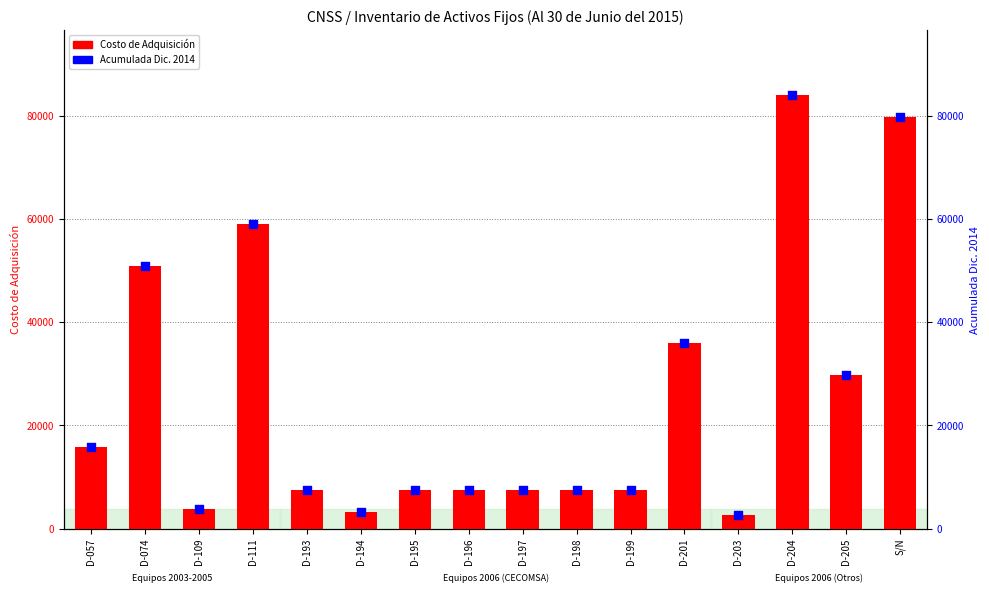

What is the total value across all series at D-109?

7519.0